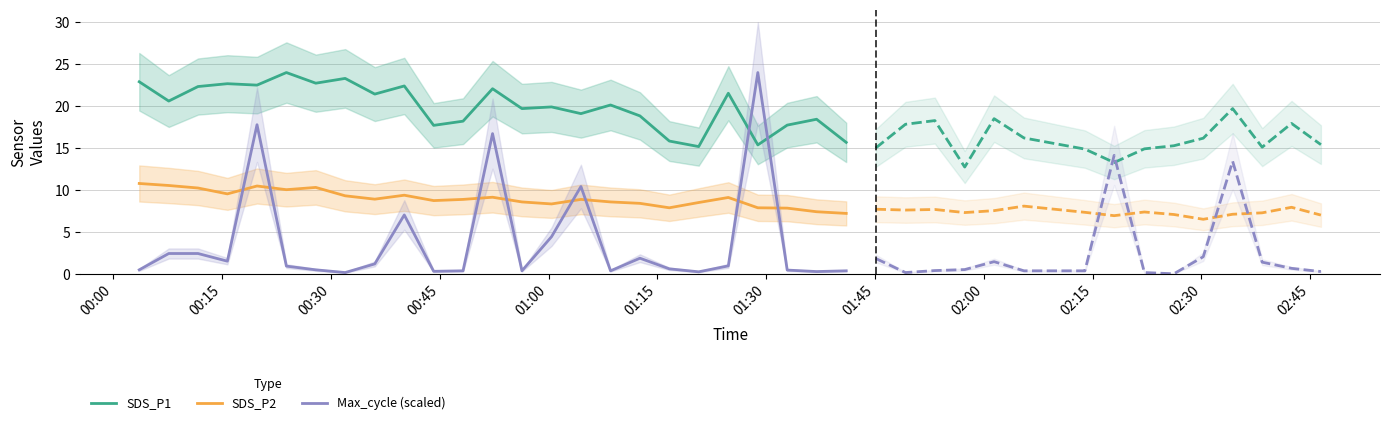

True or false: SDS_P2 and SDS_P1 cross at least once.

False